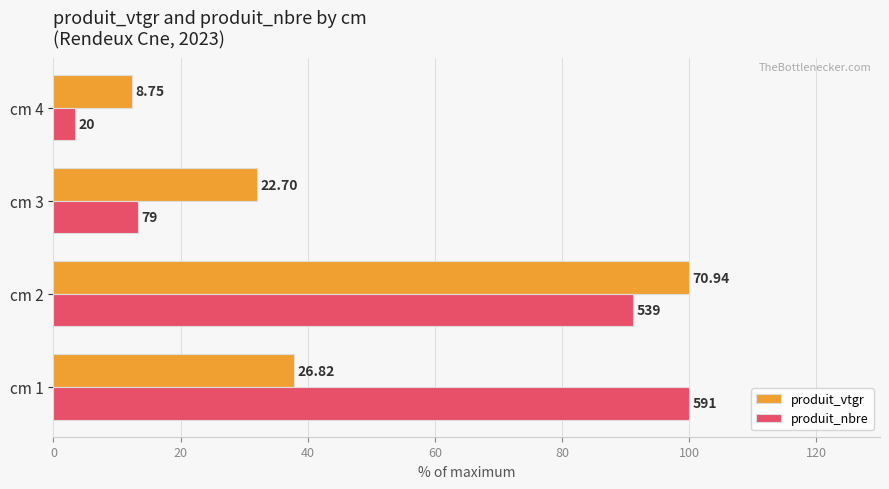

Reading left to right, list all the values displayed in this chart.

produit_vtgr: 37.8	100.0	32.0	12.3
produit_nbre: 100.0	91.2	13.4	3.4